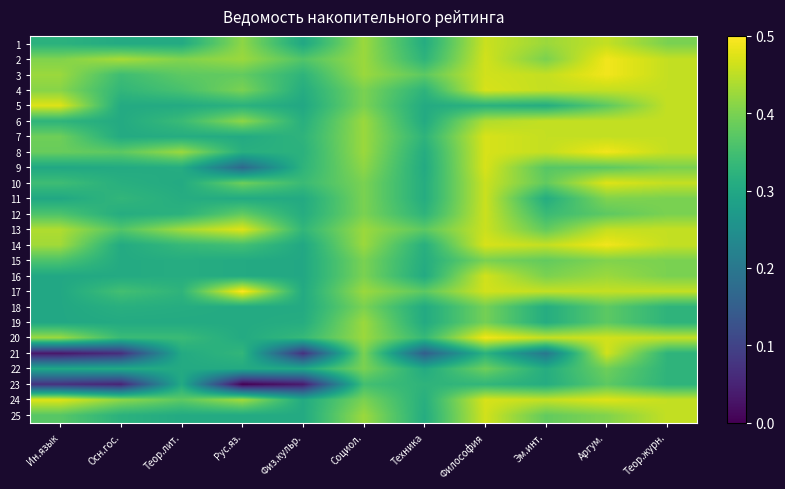

How many distinct data groups are displayed?

25